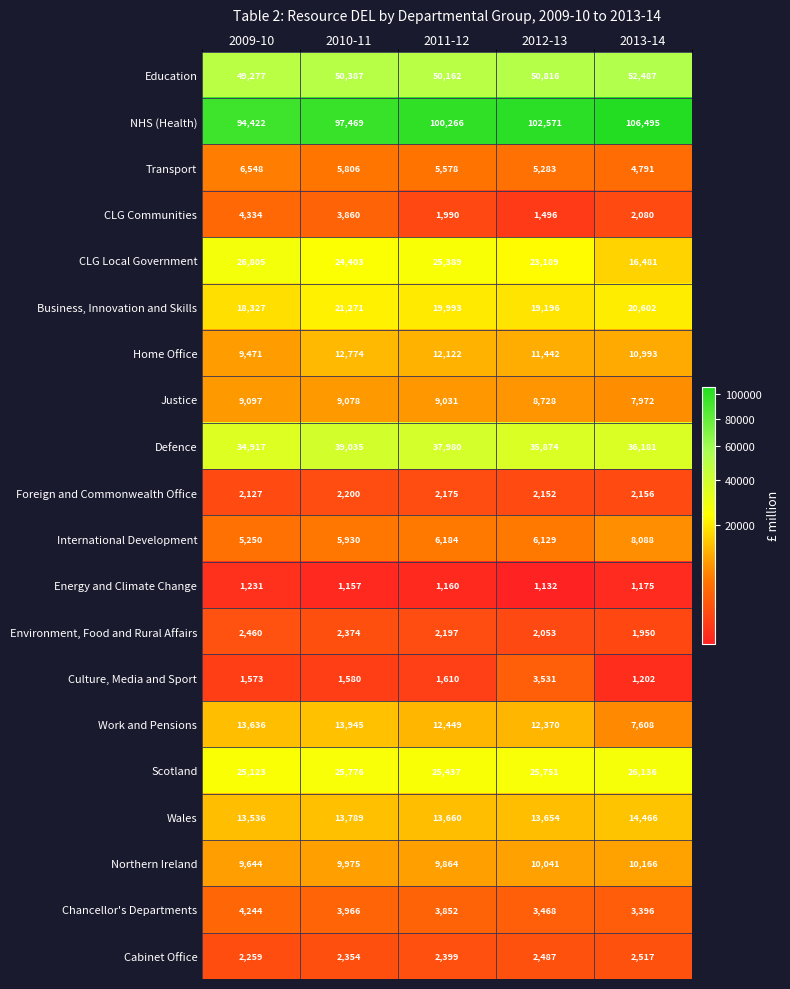

Between 2010-11 and 2013-14, which series saw the biggest shift?

NHS (Health)